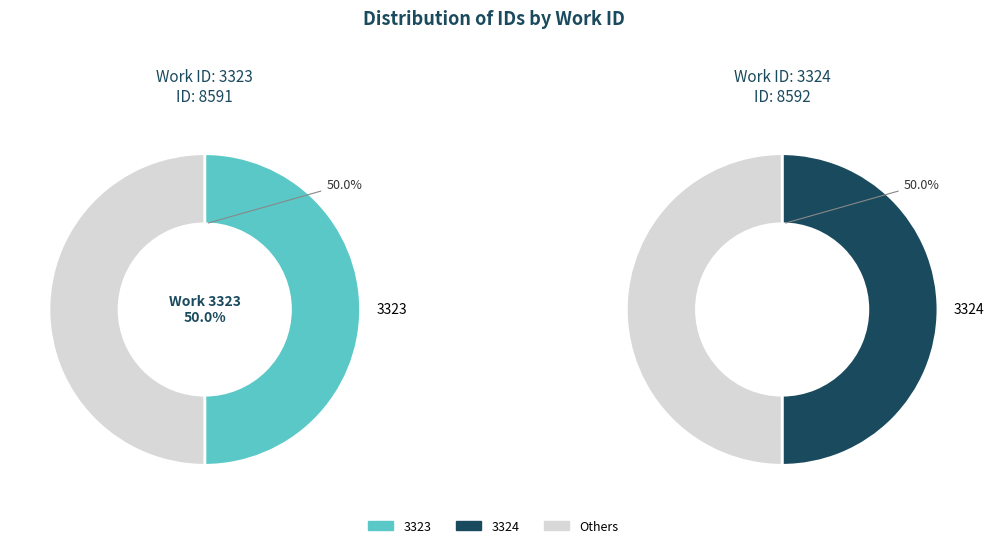

How many slices are in this pie chart?

2